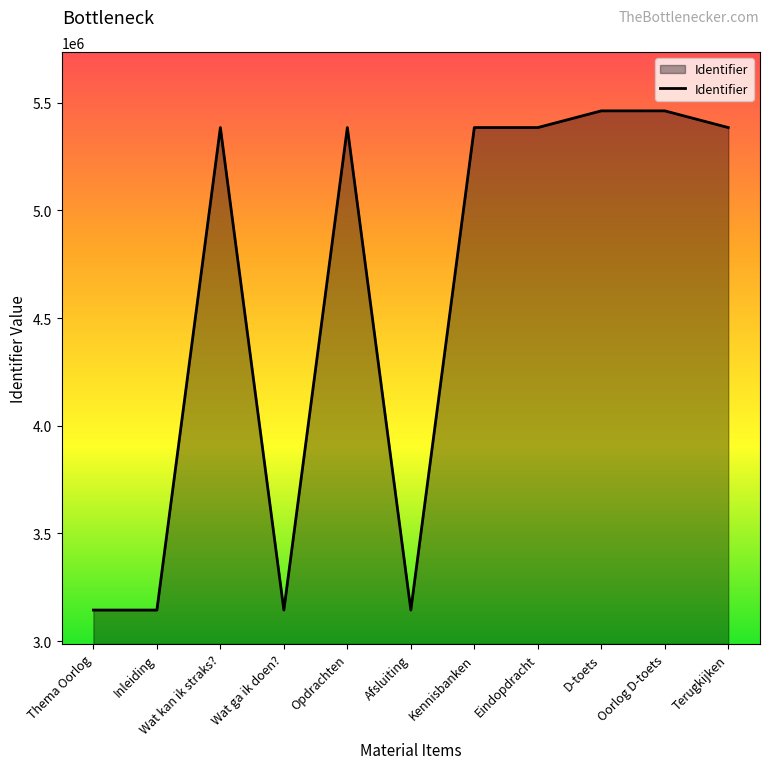

What is the sum of the values at Thema Oorlog and Wat ga ik doen??

6287719